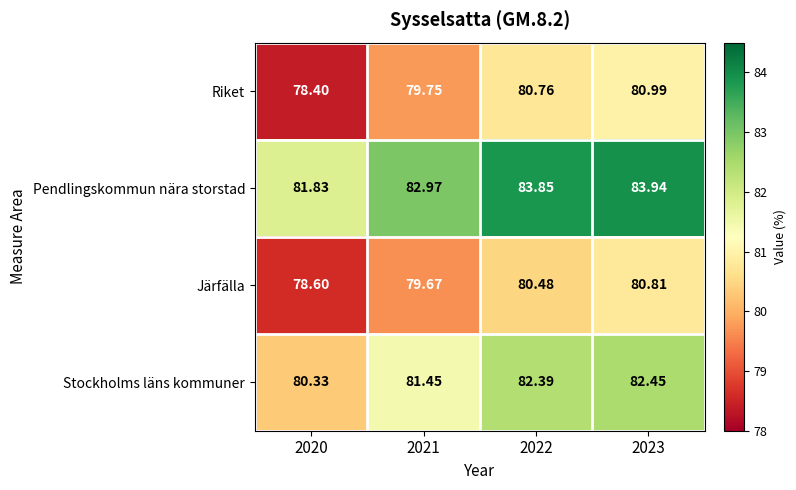

Rank the series at 2023 from lowest to highest value.

Järfälla, Riket, Stockholms läns kommuner, Pendlingskommun nära storstad